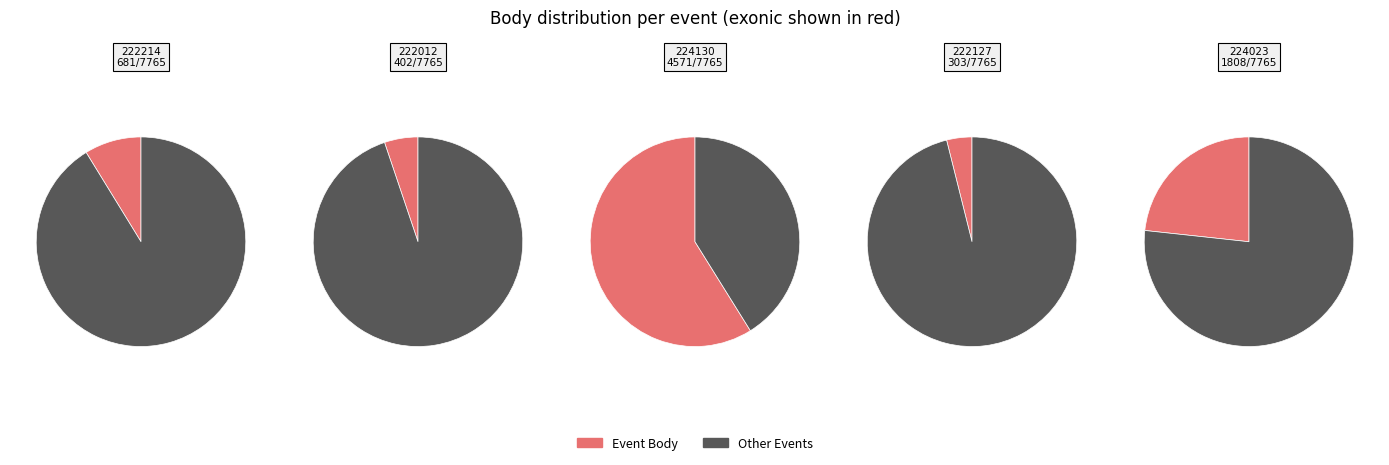

Which slice is the smallest?

222127